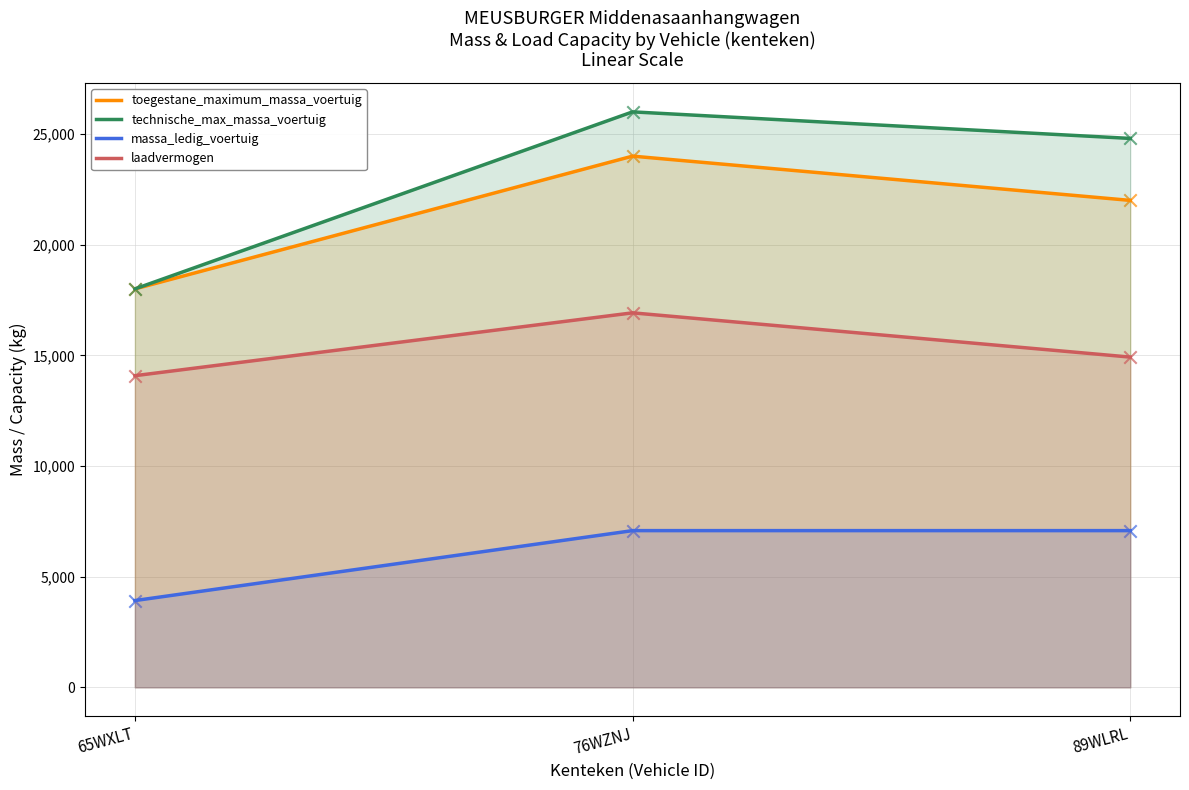

Which series reaches the minimum Y coordinate?

massa_ledig_voertuig